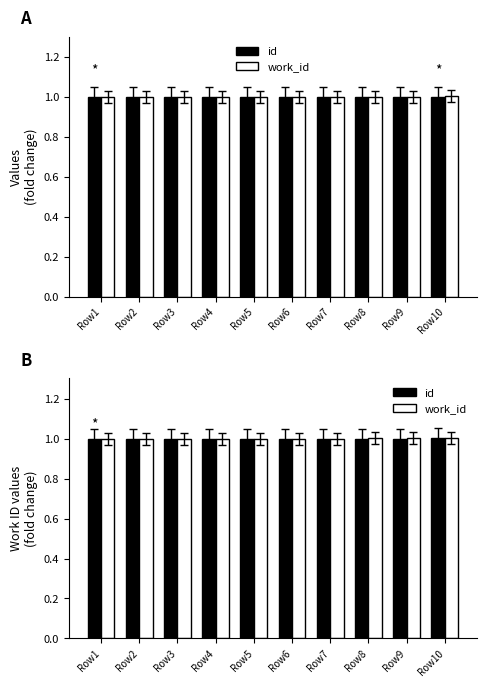

At which label does id reach its minimum?

Row1